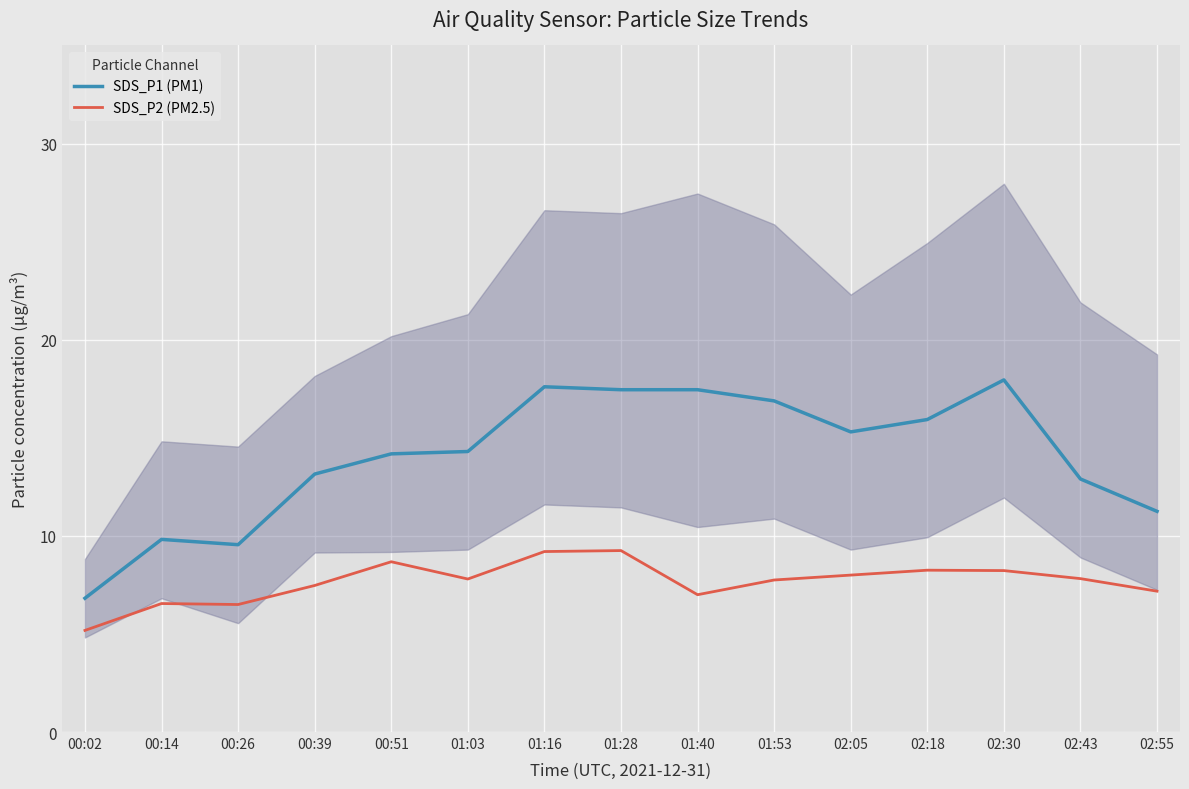

What position from the left is 01:40?

9